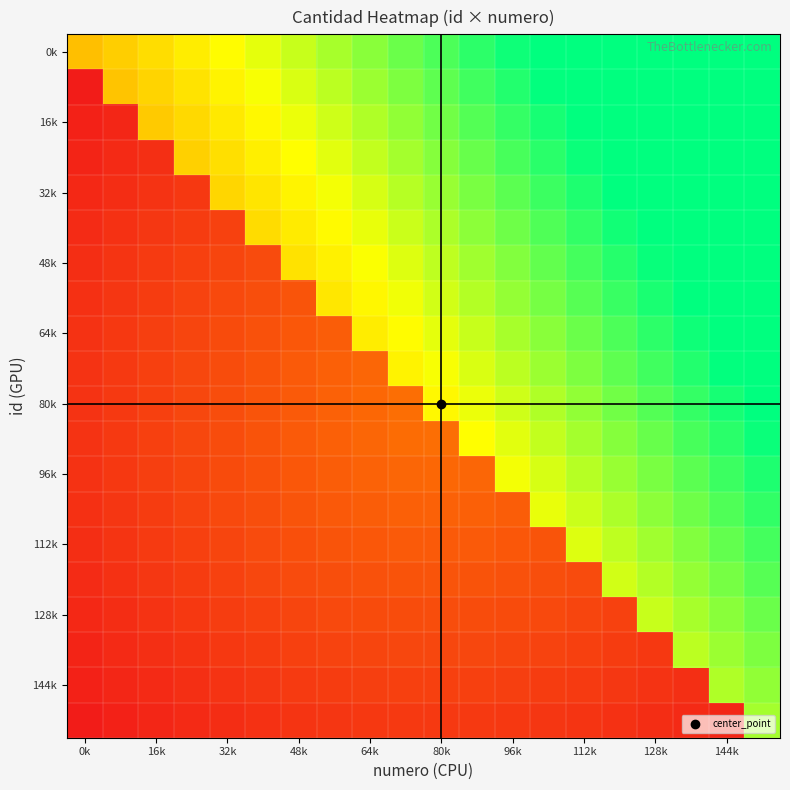

Count the number of categories in the chart.

20